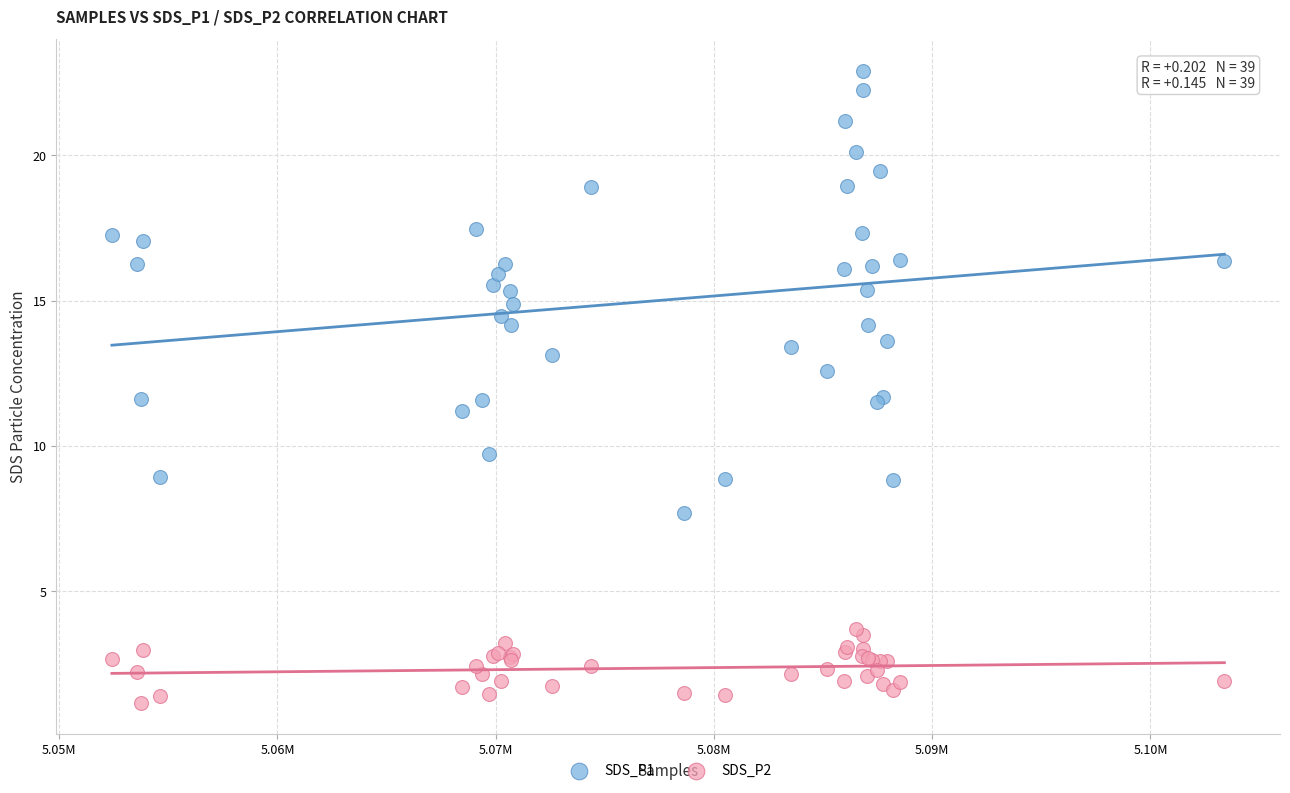

Which series contains the highest Y value?

SDS_P1